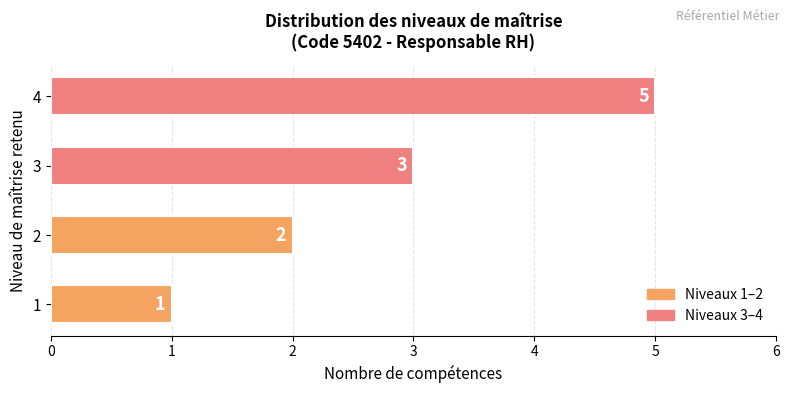

What is the approximate value at 1?

1